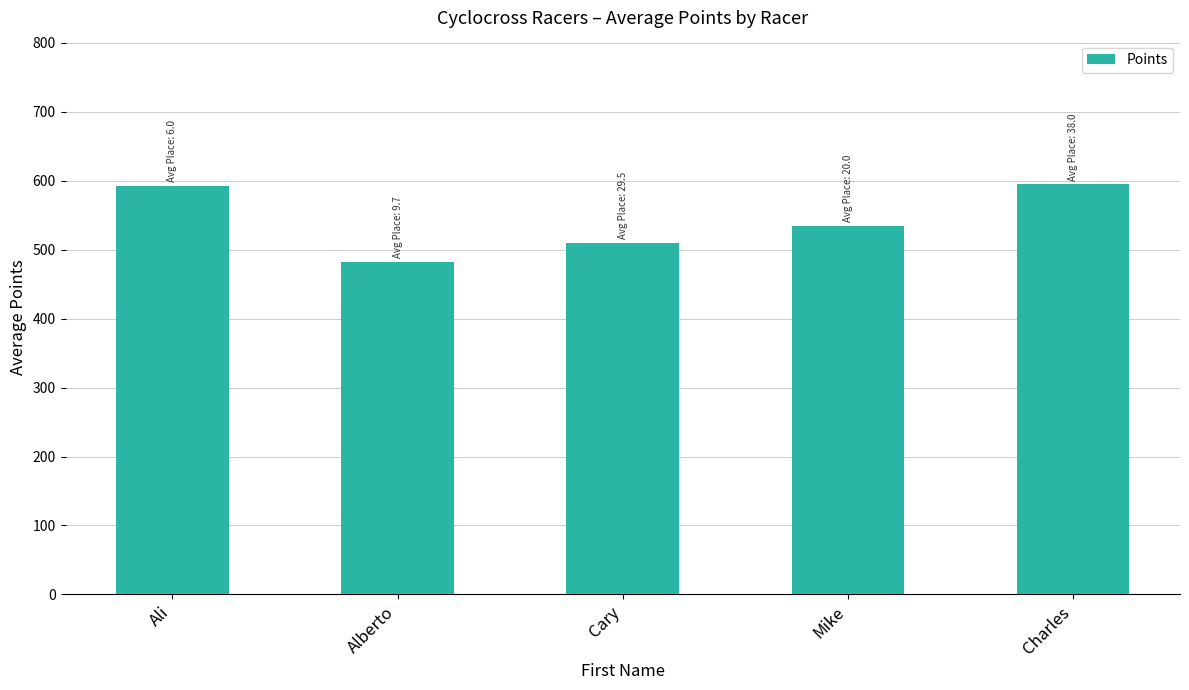

What is the value of the 4th bar from the left?

534.7